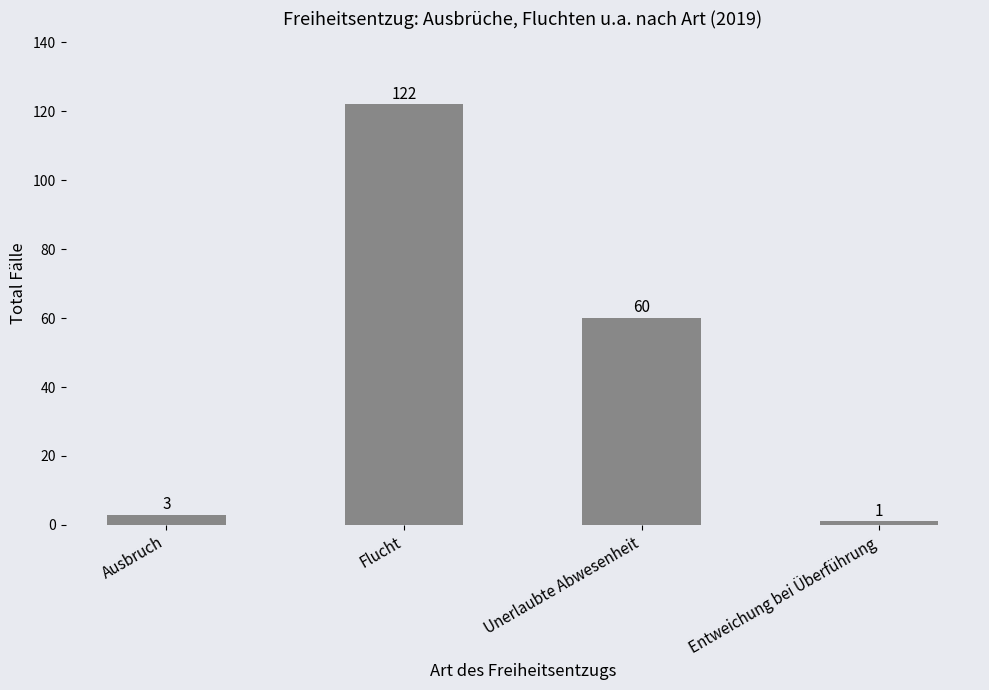

What is the sum of all values?

186